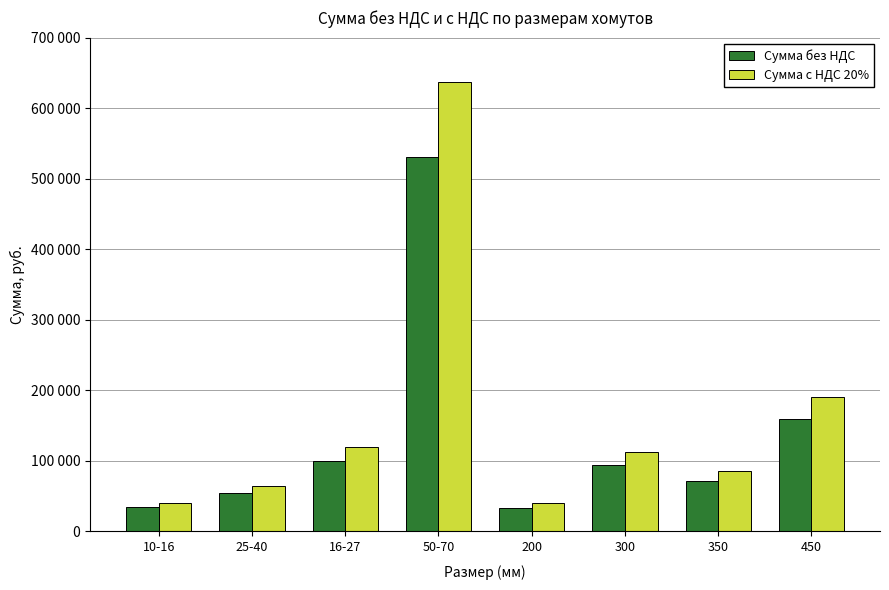

Does the chart contain any negative values?

No